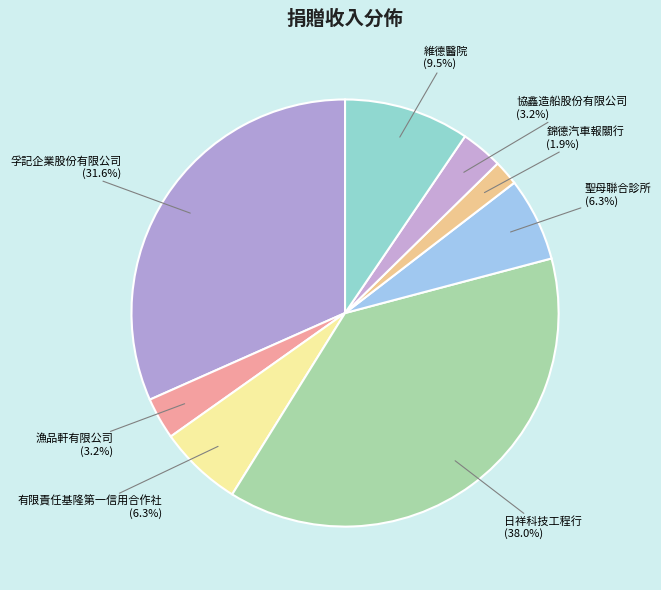

Which category has the biggest portion of the pie?

日祥科技工程行